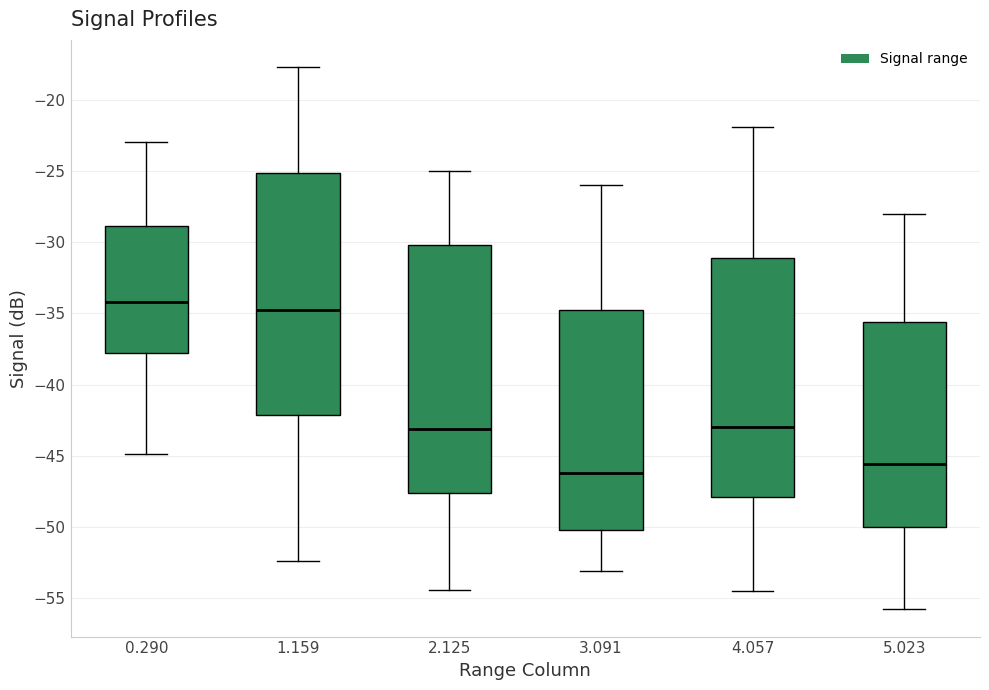

Reading left to right, read every box against the y-axis: the position of its median line, the range the box covers, and the ends of its whiskers. The values are not printed on the chart, so give them approximately, as read against the axis.

0.290: median -34.0, box -38.0 to -29.0, whiskers -45.0 to -23.0
1.159: median -35.0, box -42.0 to -25.0, whiskers -52.5 to -17.5
2.125: median -43.0, box -47.5 to -30.0, whiskers -54.5 to -25.0
3.091: median -46.0, box -50.0 to -34.5, whiskers -53.0 to -26.0
4.057: median -43.0, box -48.0 to -31.0, whiskers -54.5 to -22.0
5.023: median -45.5, box -50.0 to -35.5, whiskers -56.0 to -28.0